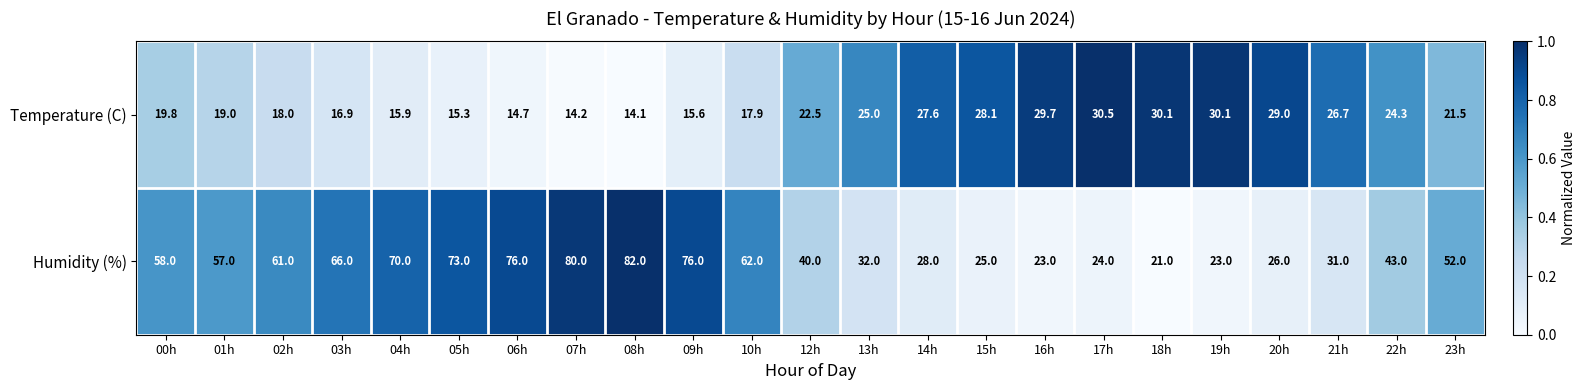

Rank the series by their maximum value, from lowest to highest.

Temperature (C), Humidity (%)